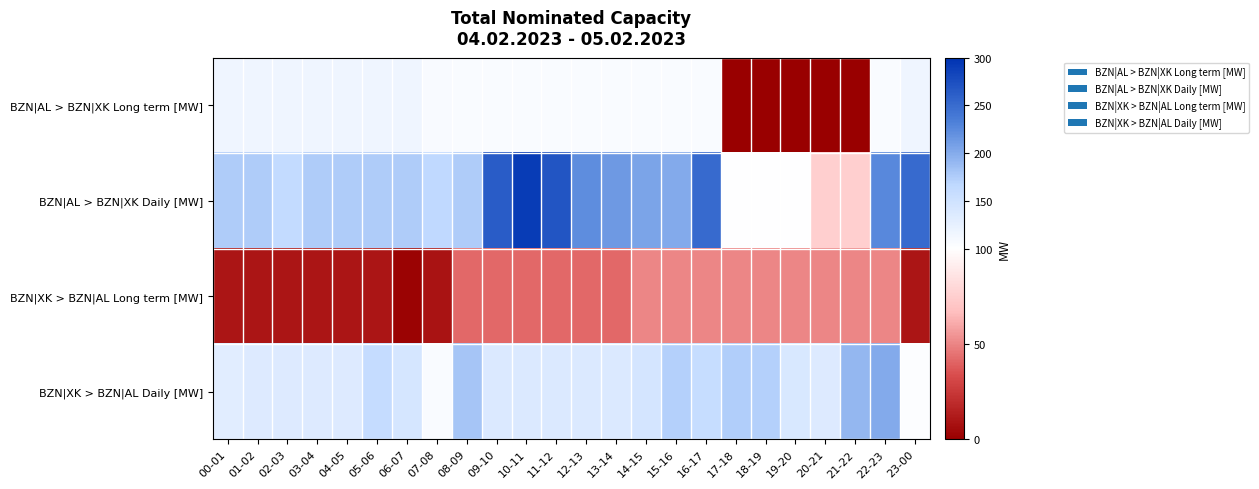

Which series has the largest total across all categories?

BZN|AL > BZN|XK Daily [MW]